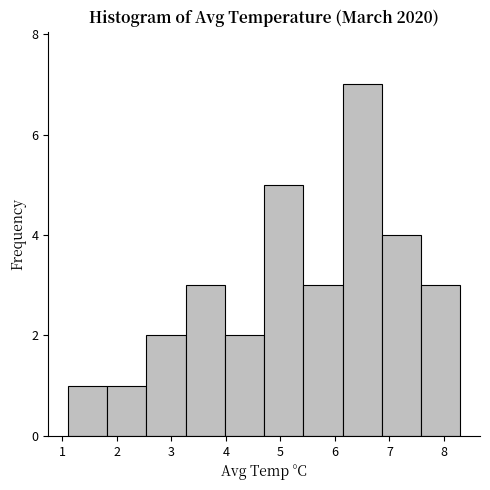

Reading left to right, list every bar in this chart as the range it spans on the x-axis followed by its height. Neither the bar edges nor the heights are printed on the chart, so give them approximately, as read against the axes.

1.10 to 1.82: 1
1.82 to 2.54: 1
2.54 to 3.26: 2
3.26 to 3.98: 3
3.98 to 4.70: 2
4.70 to 5.42: 5
5.42 to 6.14: 3
6.14 to 6.86: 7
6.86 to 7.58: 4
7.58 to 8.30: 3